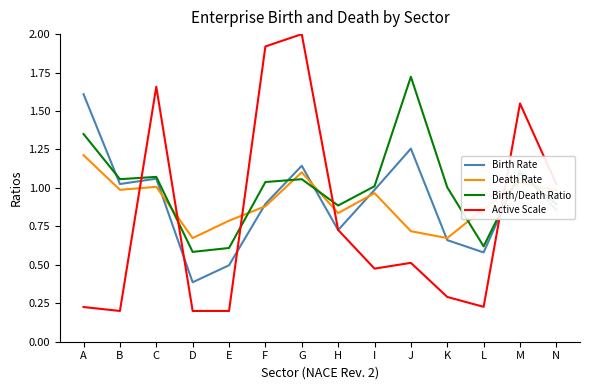

Does the chart display data point markers on the line(s)?

No